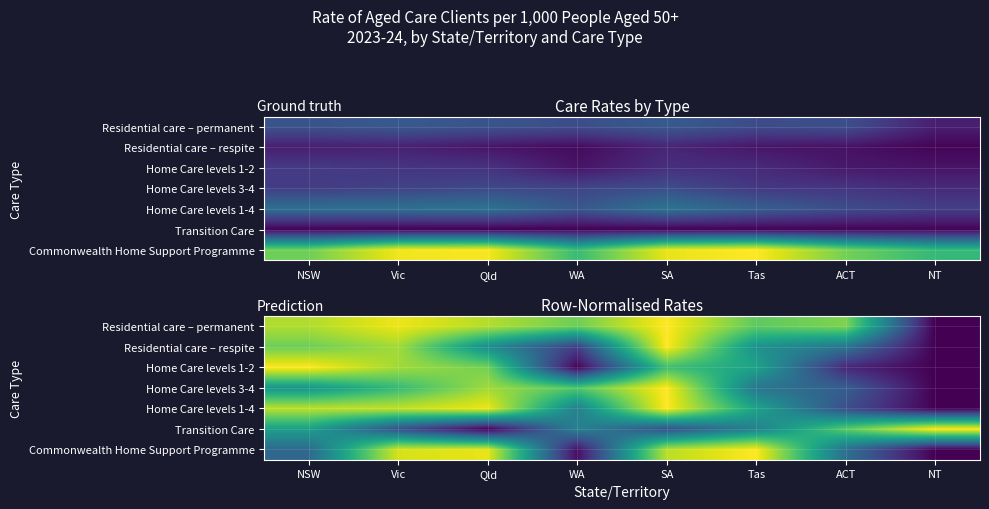

At which label is Home Care levels 1-2 closest to 0?

NT